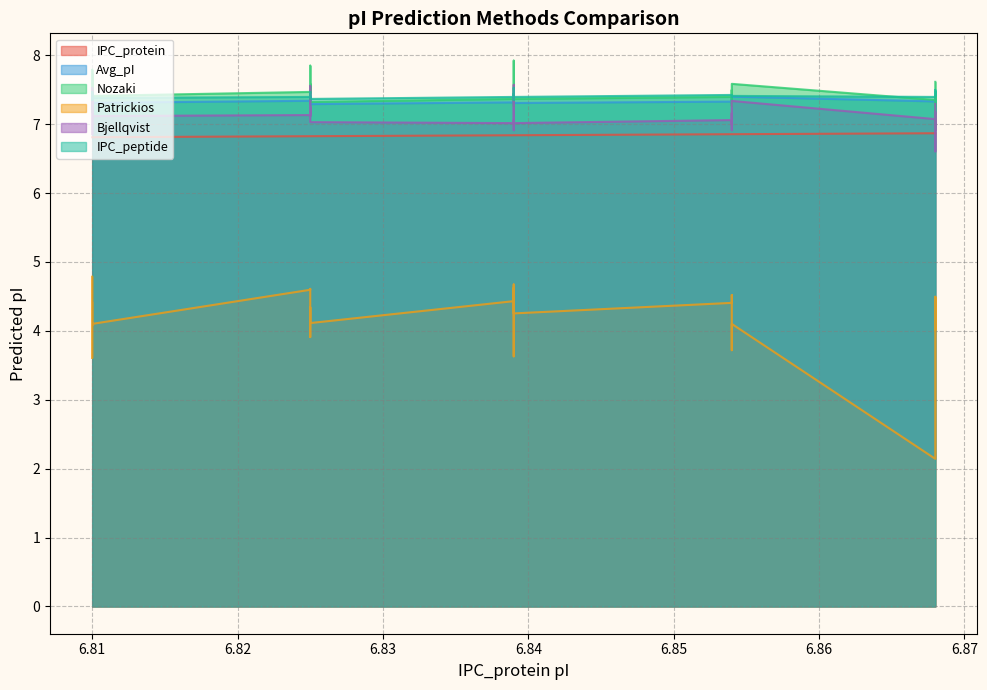

True or false: Bjellqvist has more than 0 points higher than both neighbors.

True